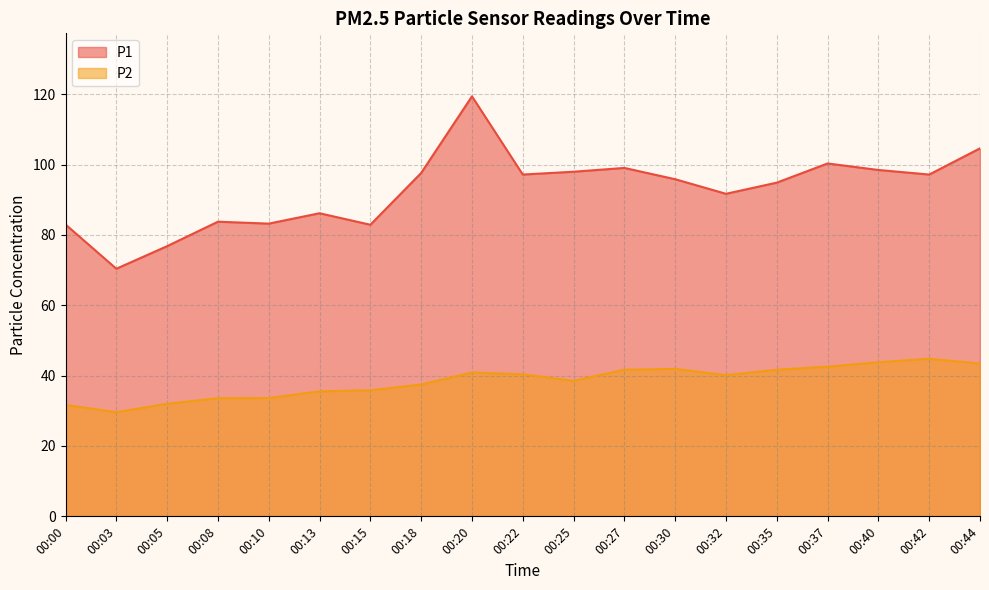

What are all the series names shown in the legend?

P1, P2